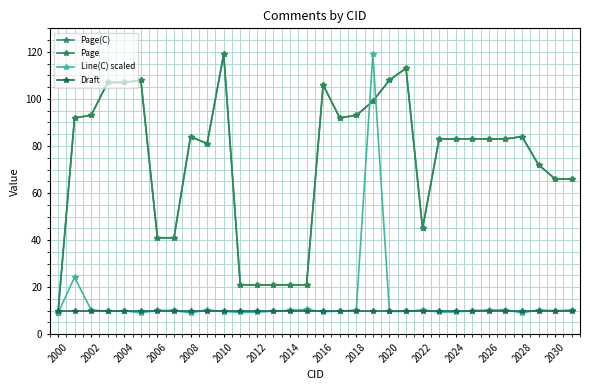

How many times do Page and Draft cross each other?

1